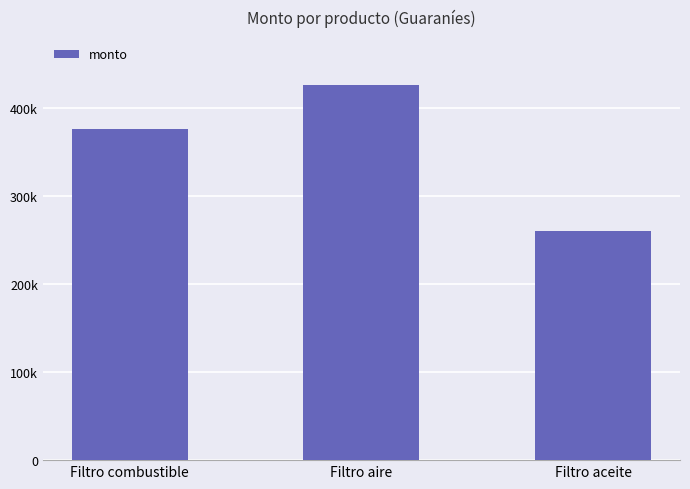

Rank the categories by value from highest to lowest.

Filtro aire, Filtro combustible, Filtro aceite